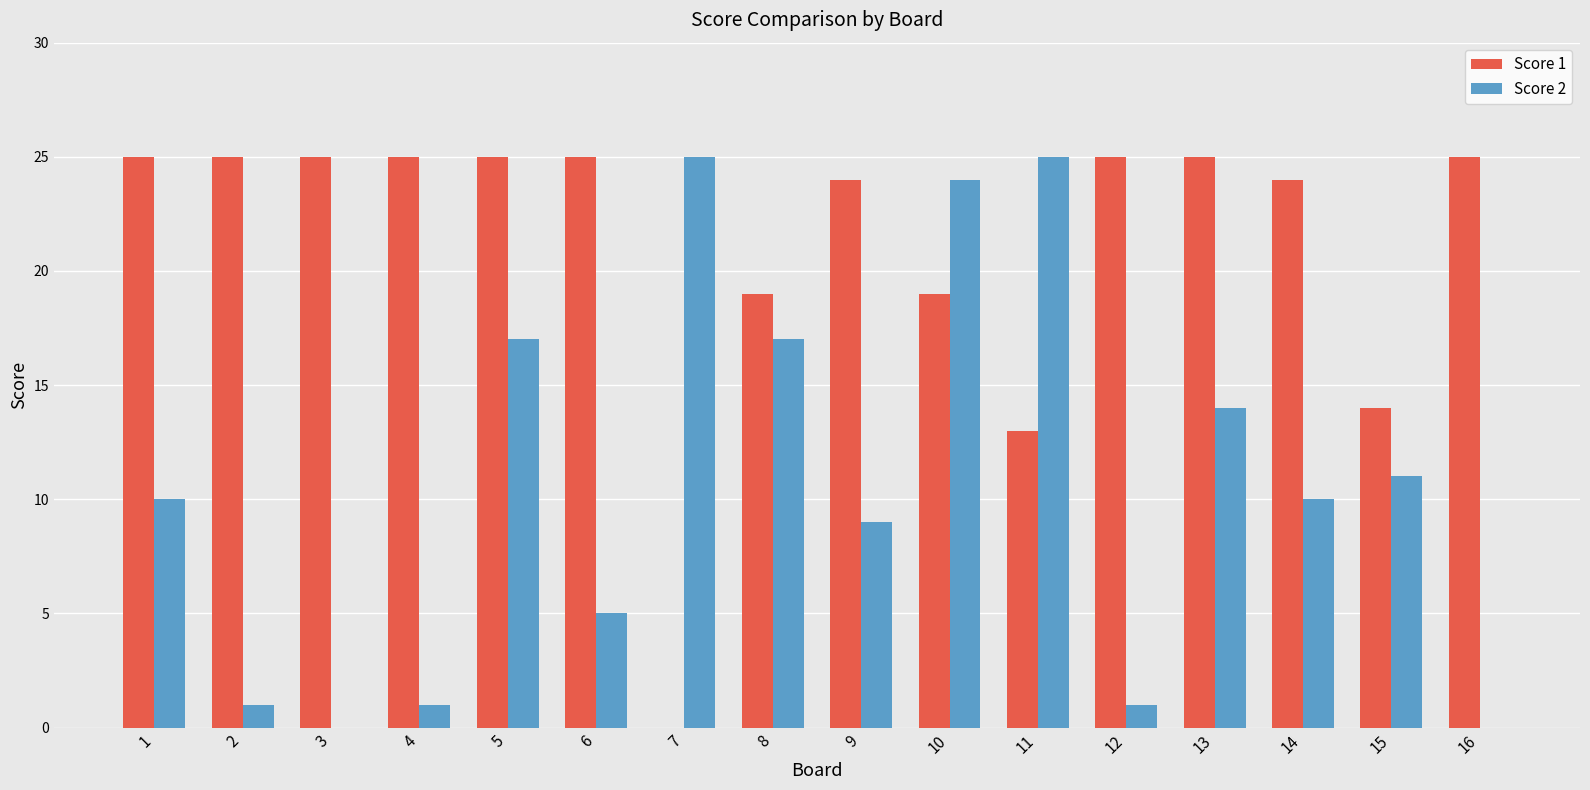

The value of Score 2 at 10 is 6. True or false?

False